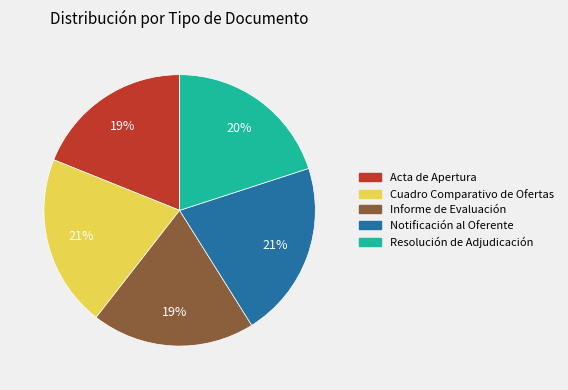

To the nearest percent, what portion does Informe de Evaluación represent?

19%